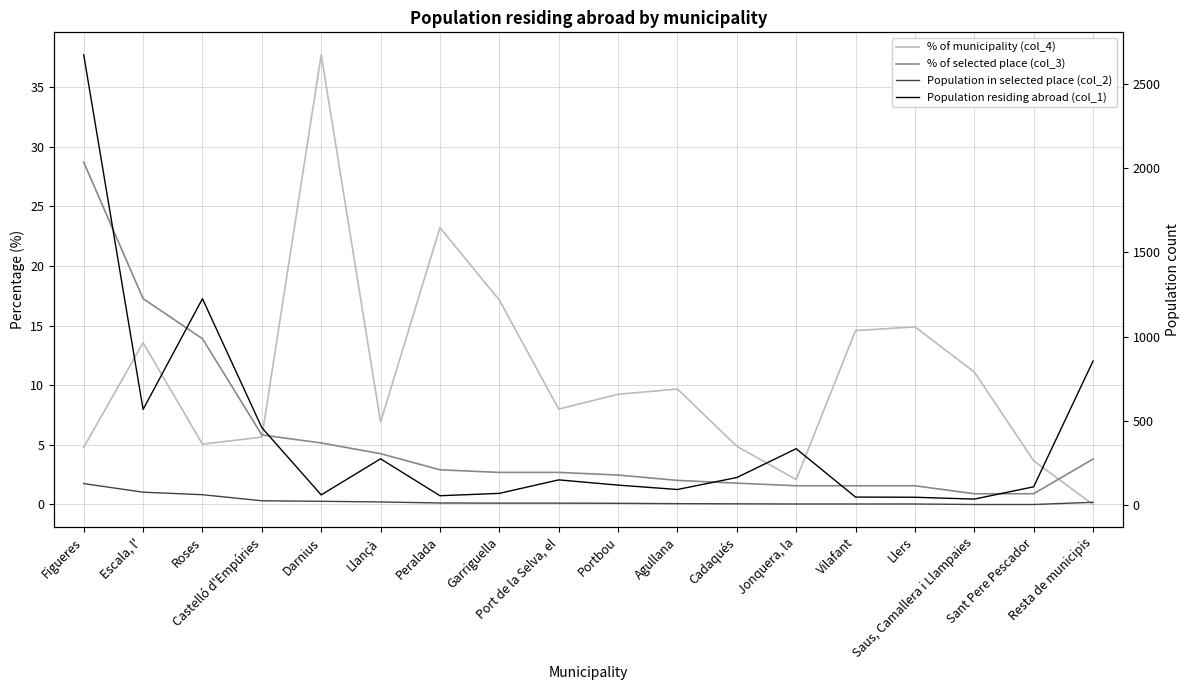

List the series in order of their peak value, highest first.

Population residing abroad (col_1), Population in selected place (col_2), % of municipality (col_4), % of selected place (col_3)